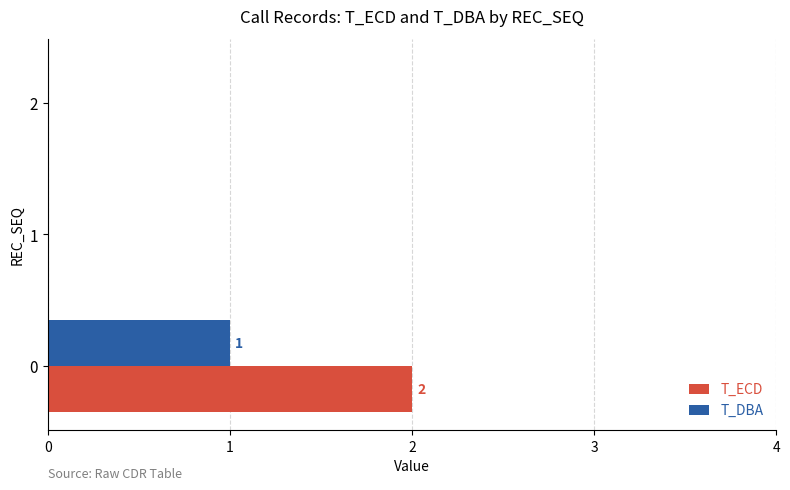

What is the sum of all T_DBA values?

1